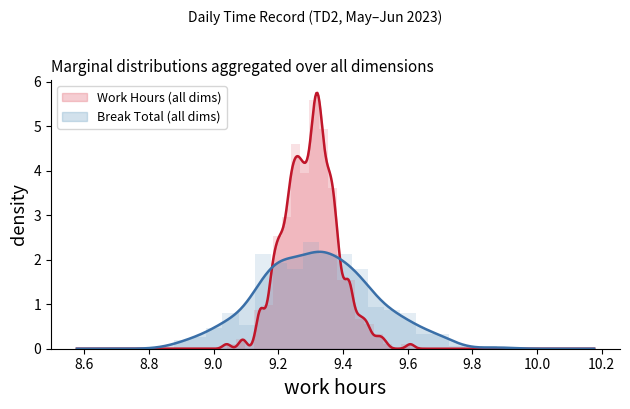

True or false: Break Total and Work Hours (Low) intersect in this chart.

False